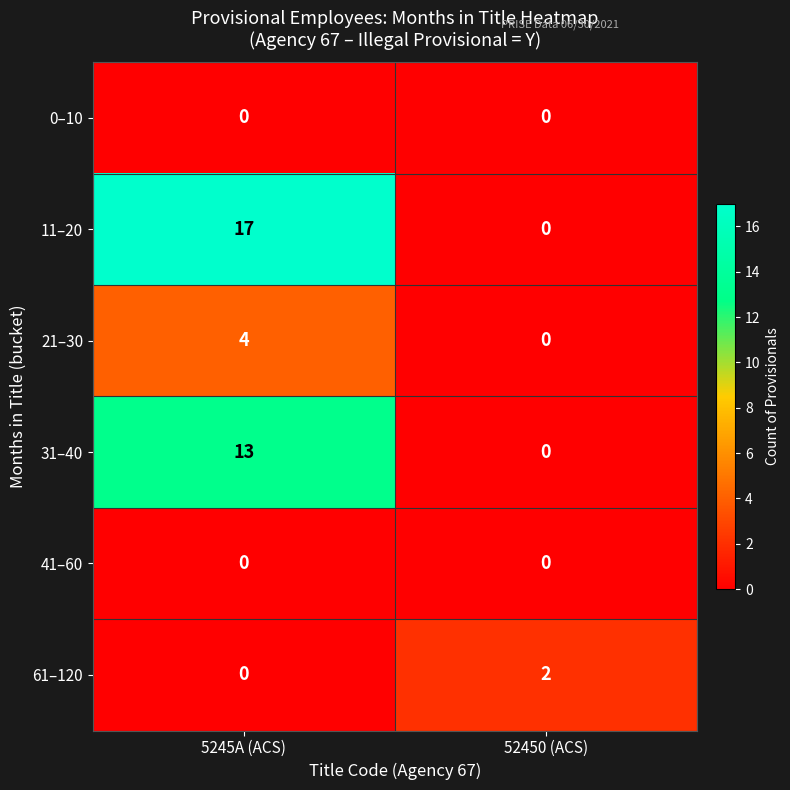

How many data points does each series have?

2